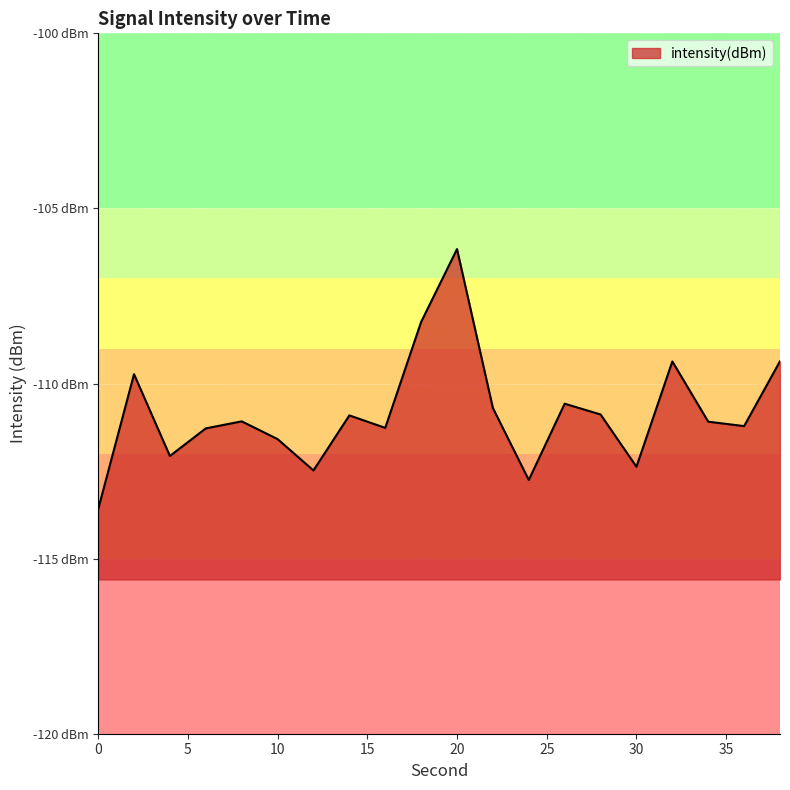

How many points are higher than both their immediate neighbors (excluding endpoints)?

6